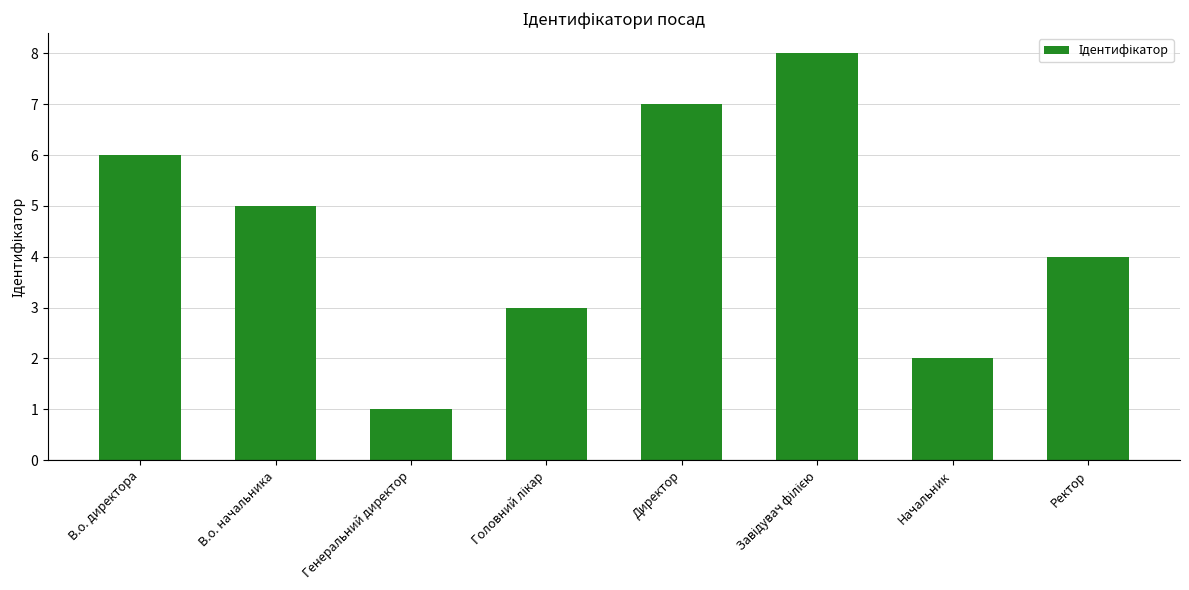

What is the value of the 1st bar from the left?

6